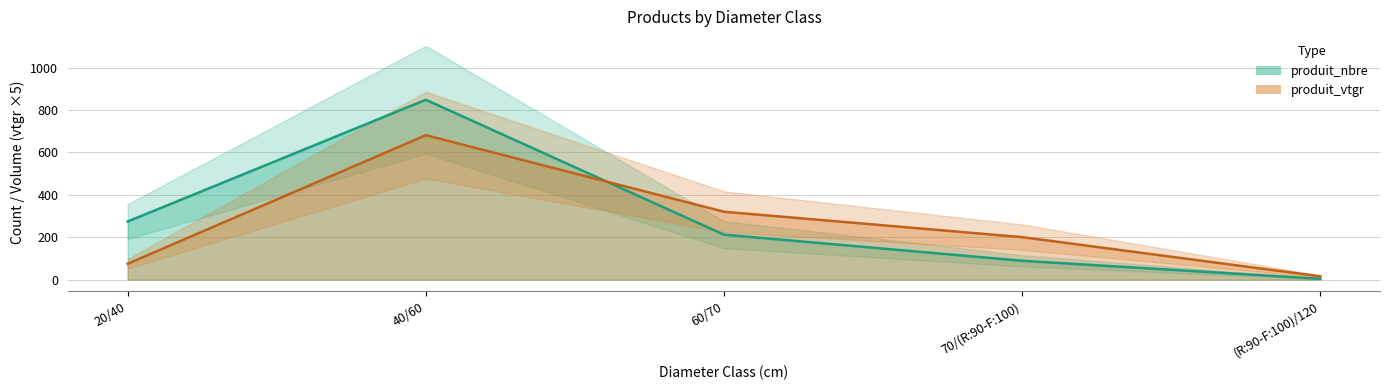

In produit_vtgr, how many points are higher than both neighbors (excluding endpoints)?

1